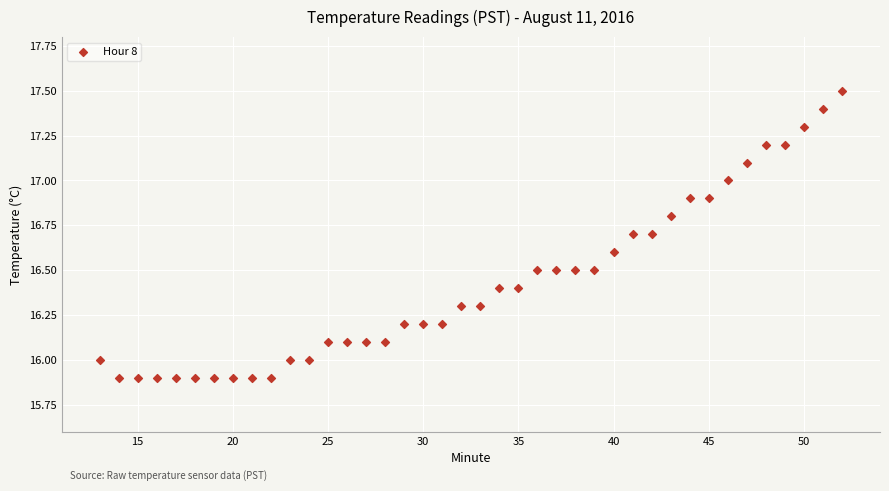

What is the range of Y values (max minus min)?

1.6